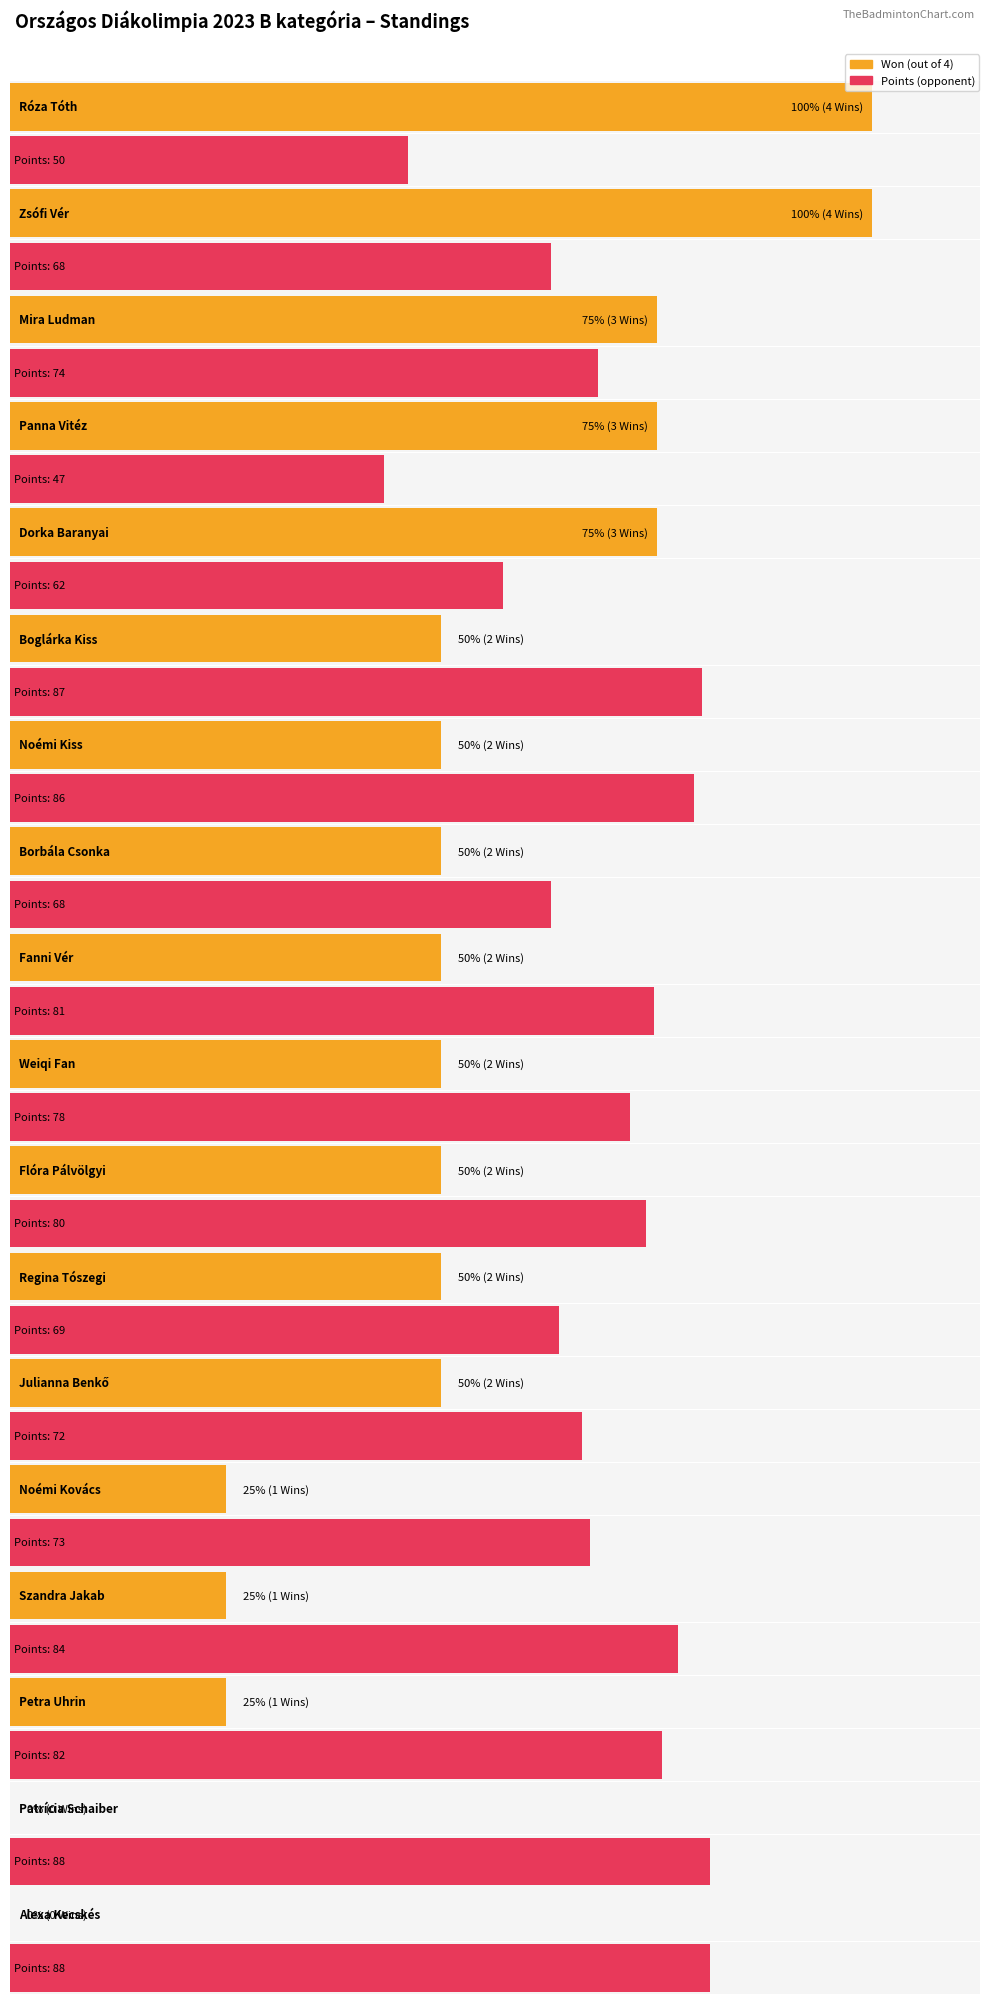

How many bars are there in total?

36